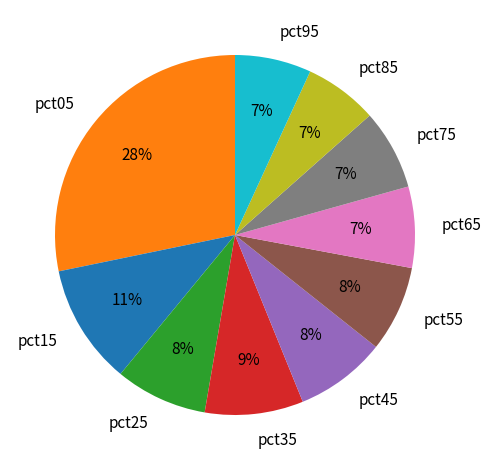

To the nearest percent, what portion does pct35 represent?

9%